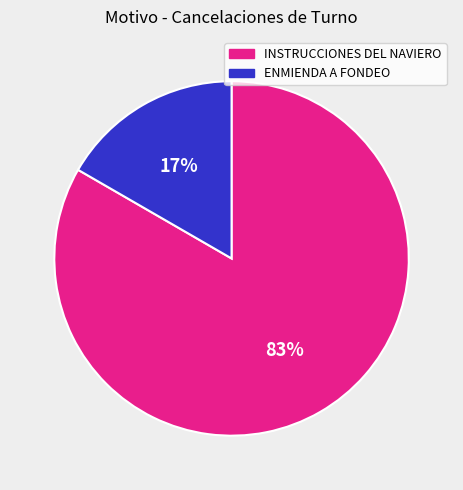

Does INSTRUCCIONES DEL NAVIERO account for over 50% of the chart?

Yes